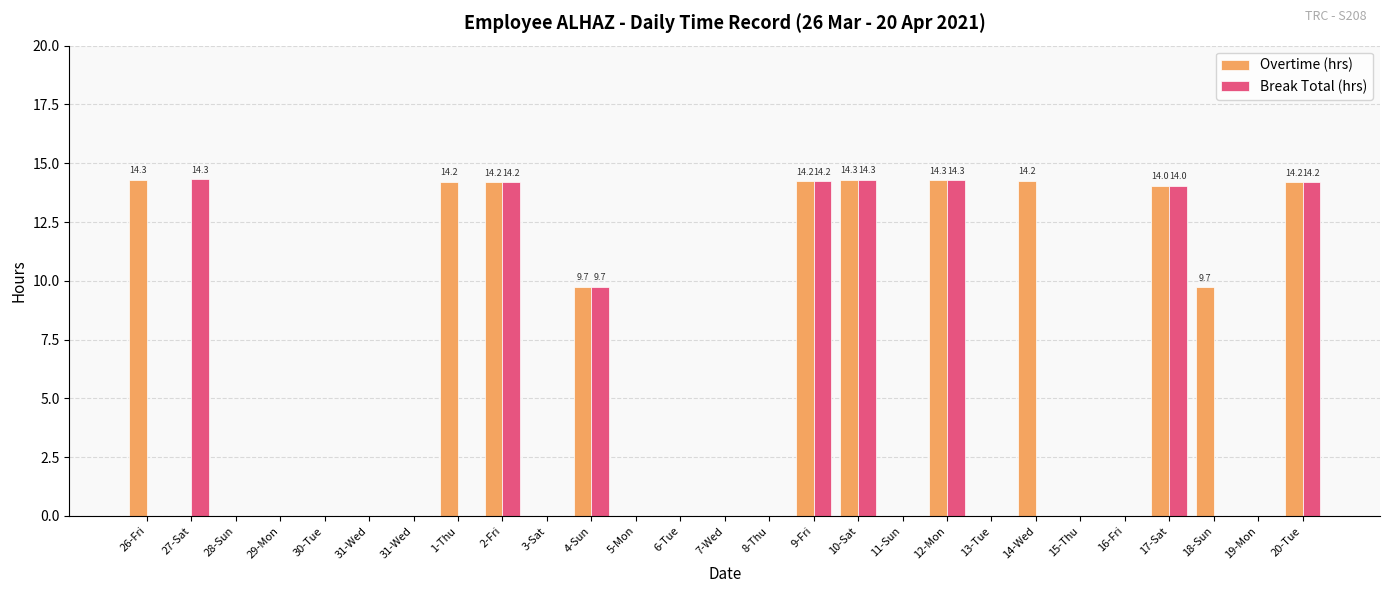

What is the maximum value for Break Total (hrs)?

14.3